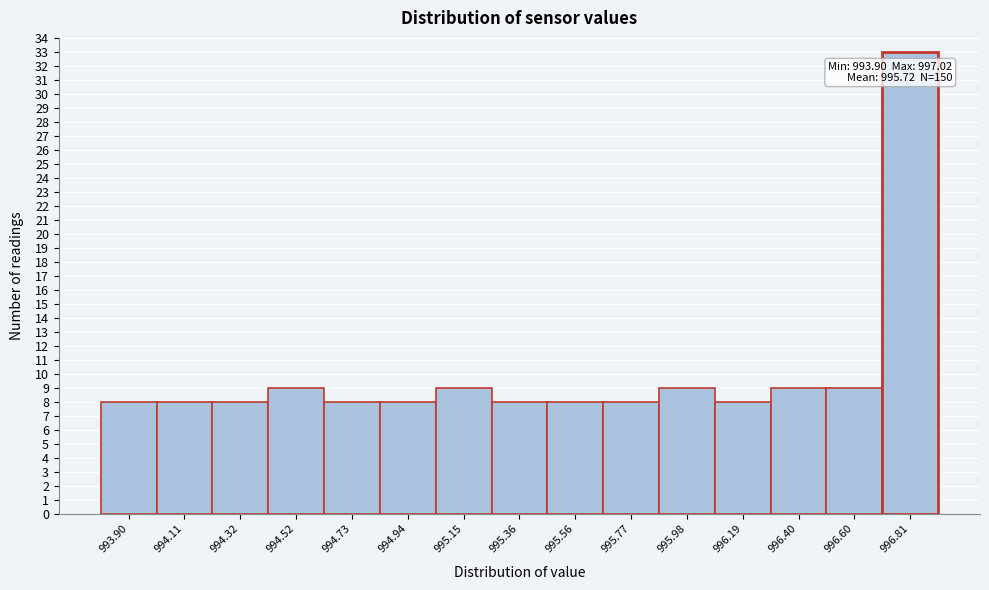

Reading right to left, transcribe all the data shown in this chart.

33	9	9	8	9	8	8	8	9	8	8	9	8	8	8